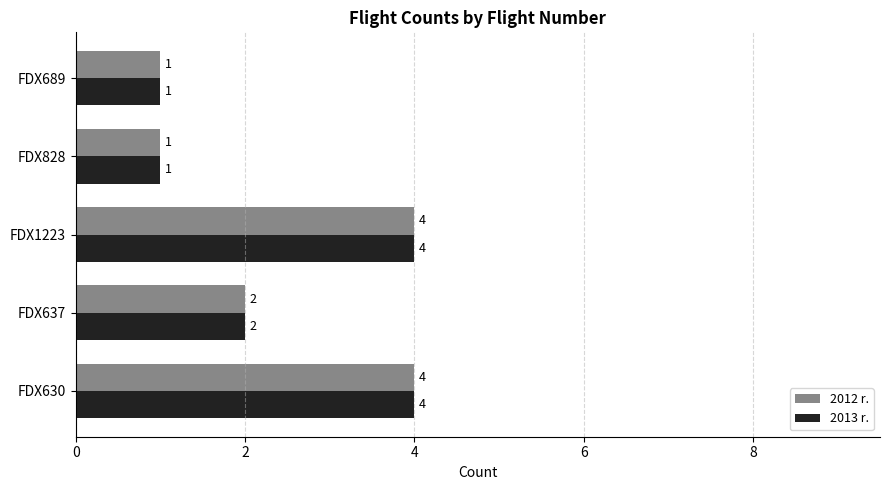

The value of 2012 r. at FDX828 is 1. True or false?

True